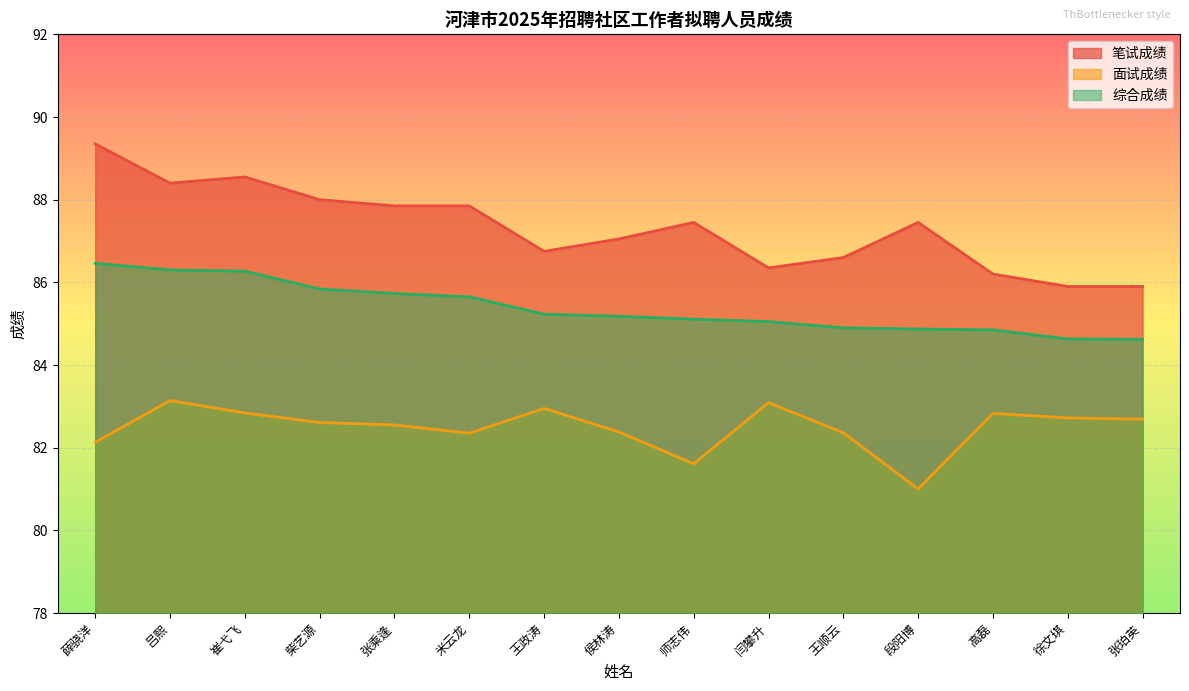

Is it true that 面试成绩 equals 83.0 at 王政涛?

True